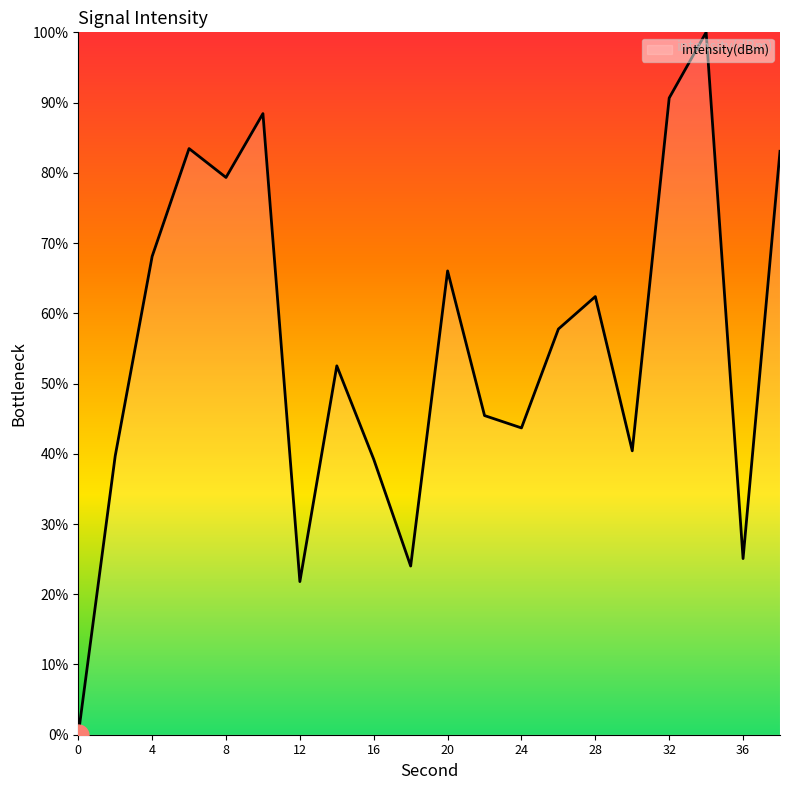

What is the difference between the maximum and minimum values?

100.0